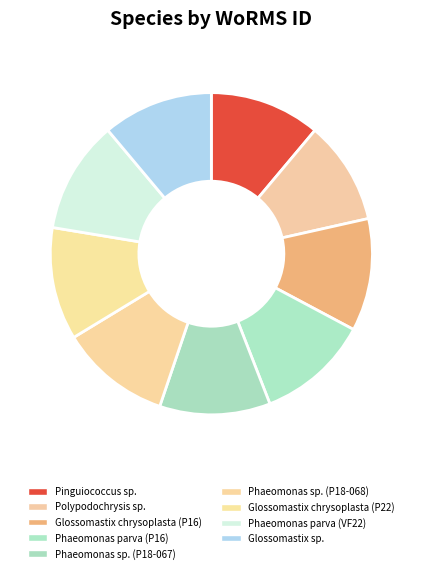

Count the number of slices in the pie.

9